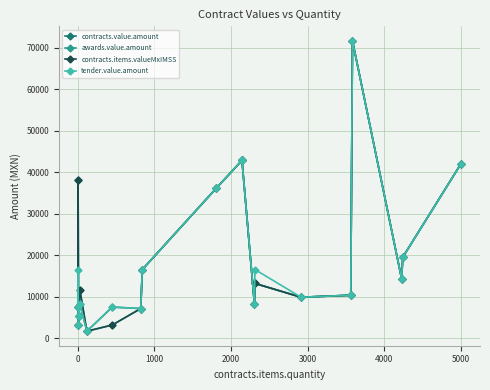

Does the chart display data point markers on the line(s)?

Yes